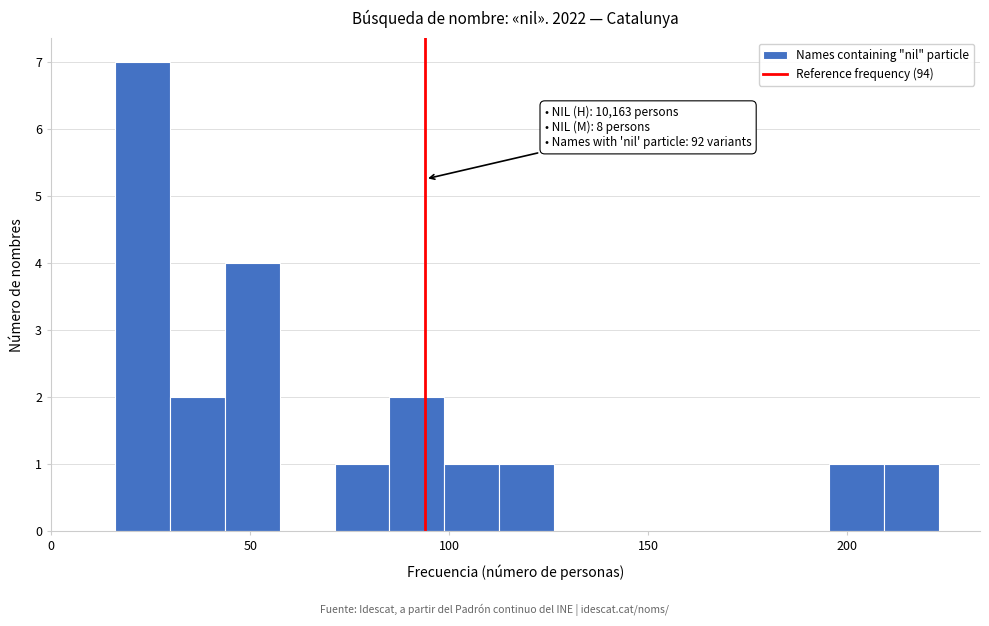

Read against the x-axis, roughly where is the centre of the tallest bar?

25